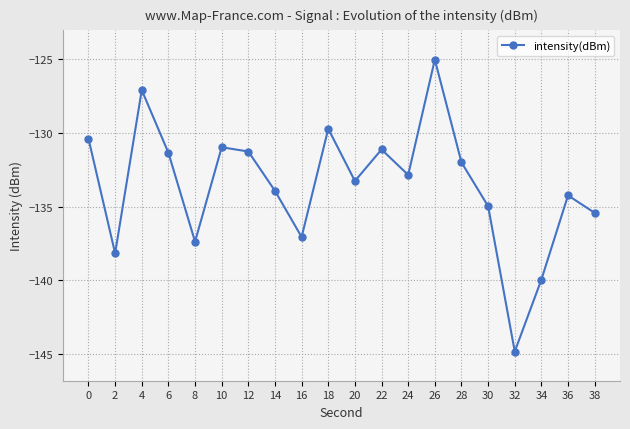

Which category has the lowest value across all series?

32